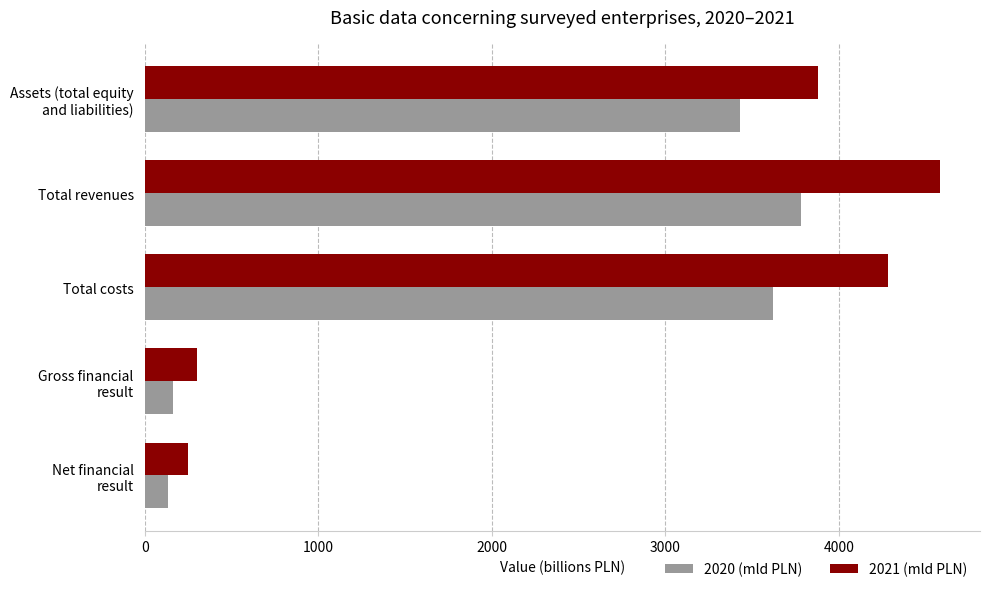

Which series has the largest total across all categories?

2021 (mld PLN)